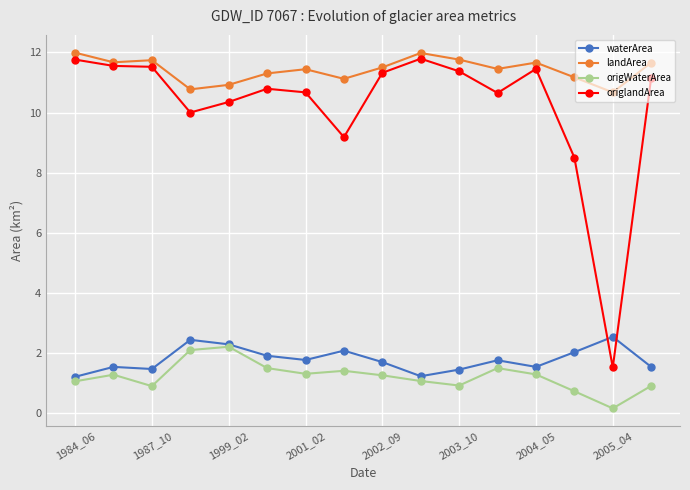

What is the value of the origWaterArea point at the 1st from the left?

1.1